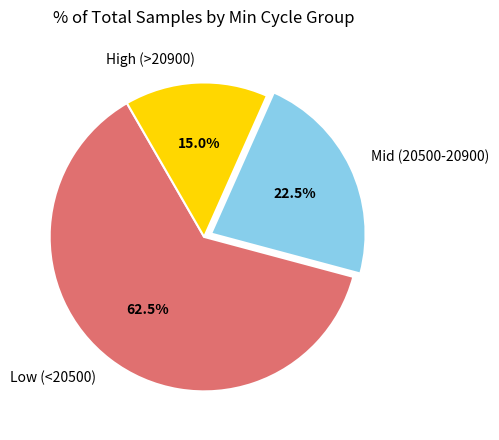

Which category accounts for the majority?

Low (<20500)